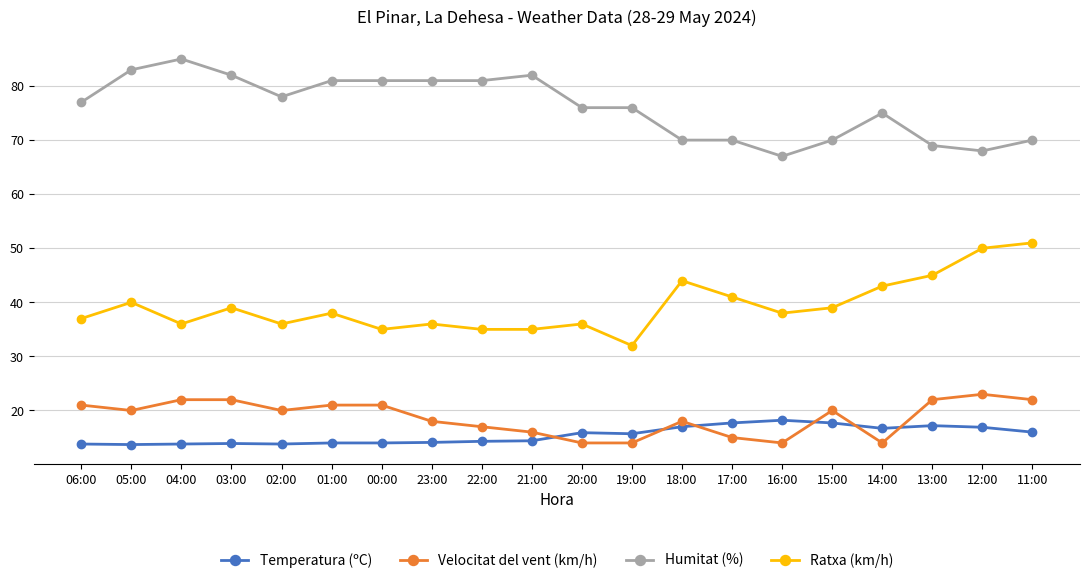

What is the value of the Temperatura (ºC) point at the 19th from the left?

16.9